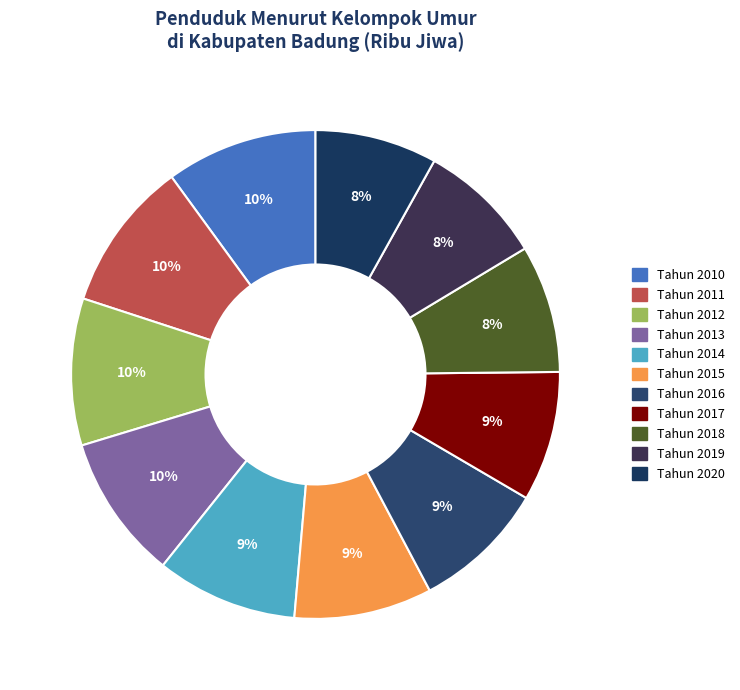

True or false: Tahun 2010 accounts for 1% of the total.

False